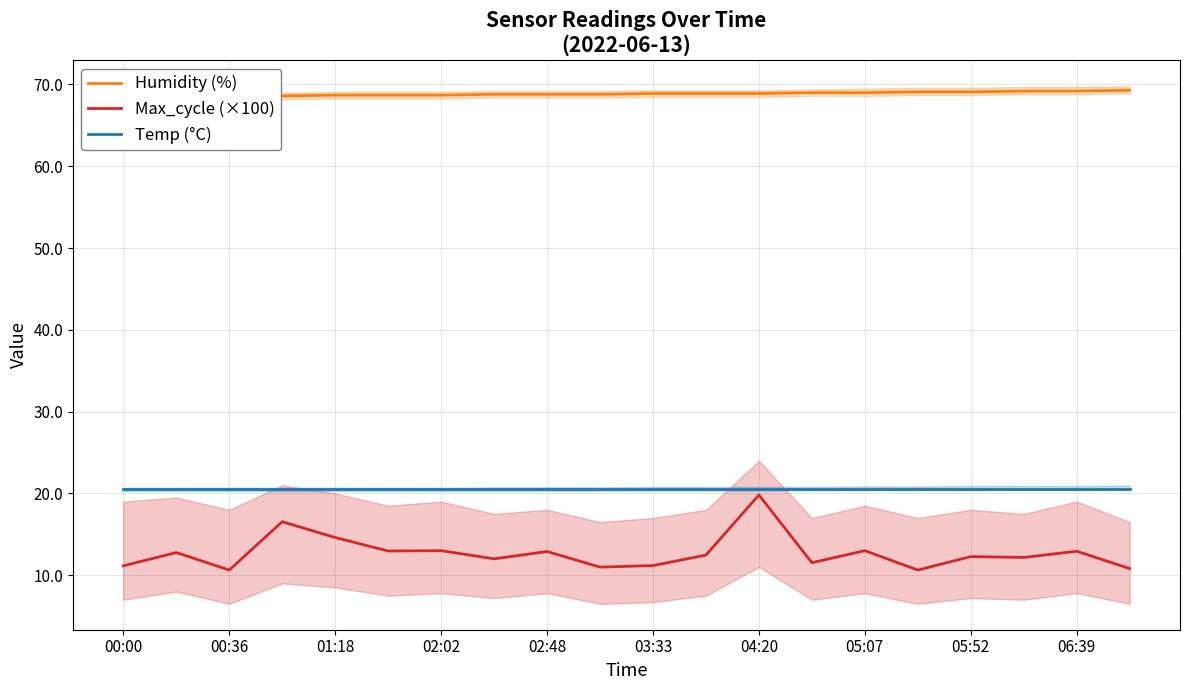

True or false: Temp (°C) and Max_cycle (×100) cross at least once.

False